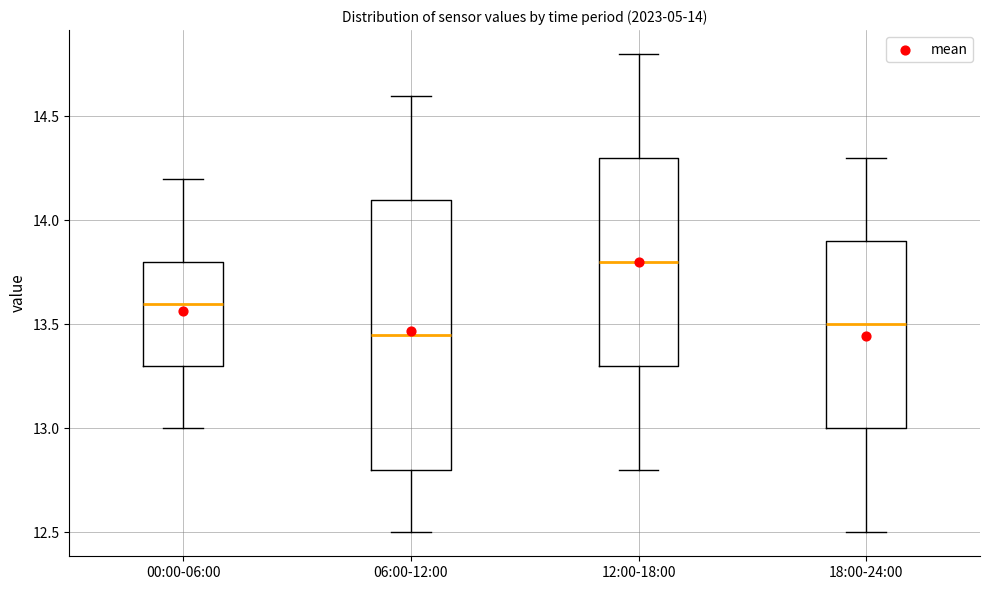

Which box is the tallest, from its lower edge to its upper edge?

06:00-12:00